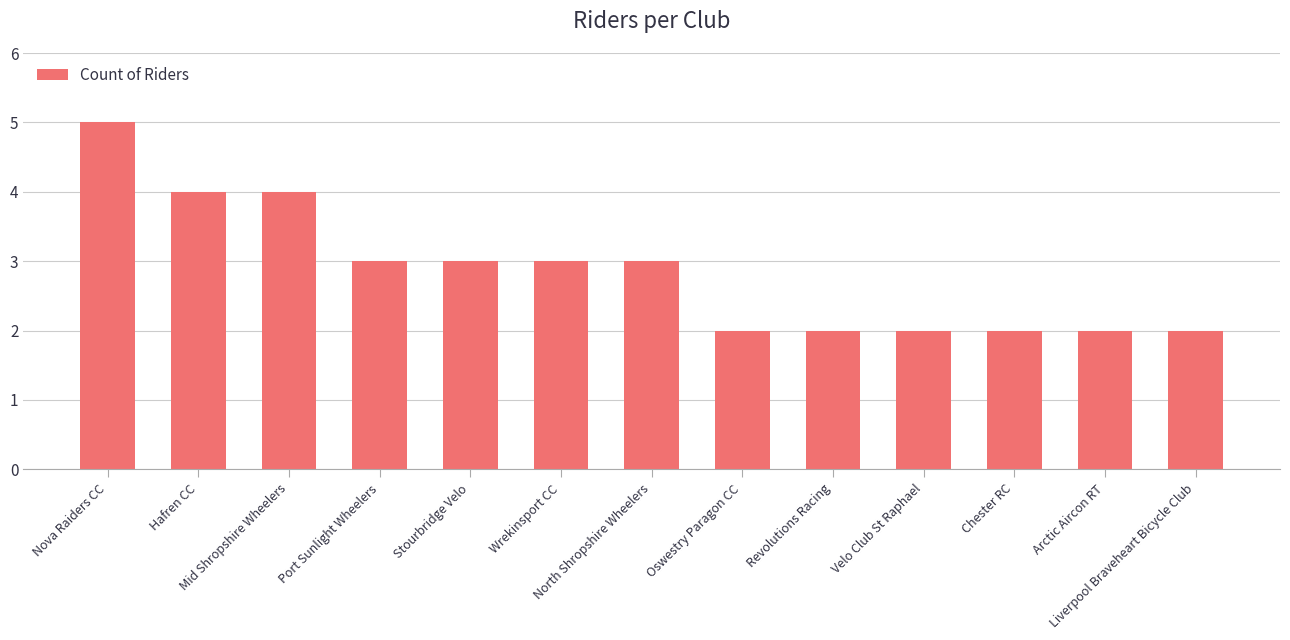

How many data points does each series have?

13